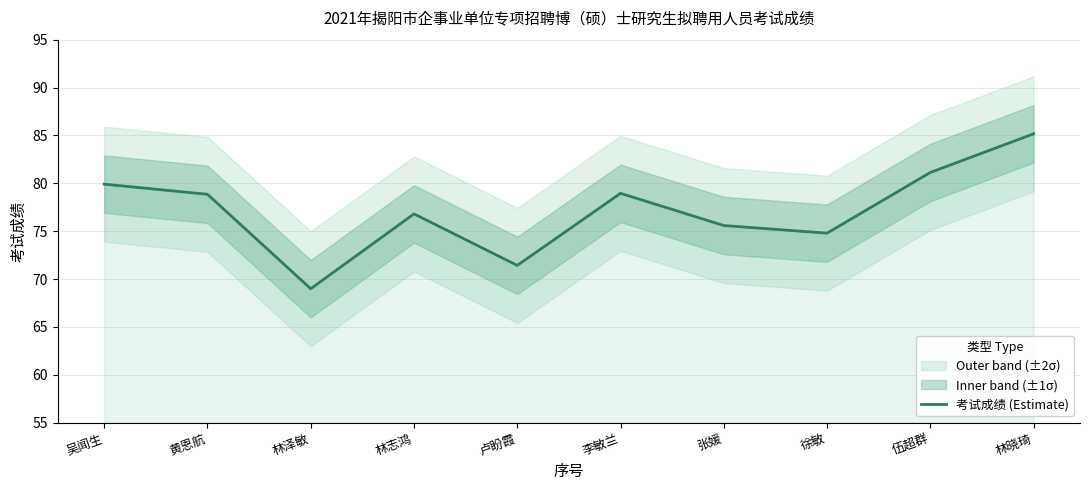

At which category does the chart reach its peak across all series?

林晓琦